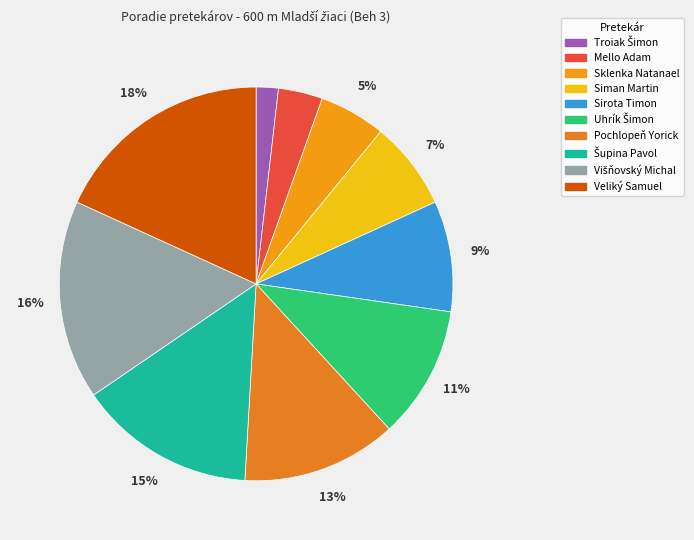

To the nearest percent, what is the difference between the largest and smallest slice percentages?

16%